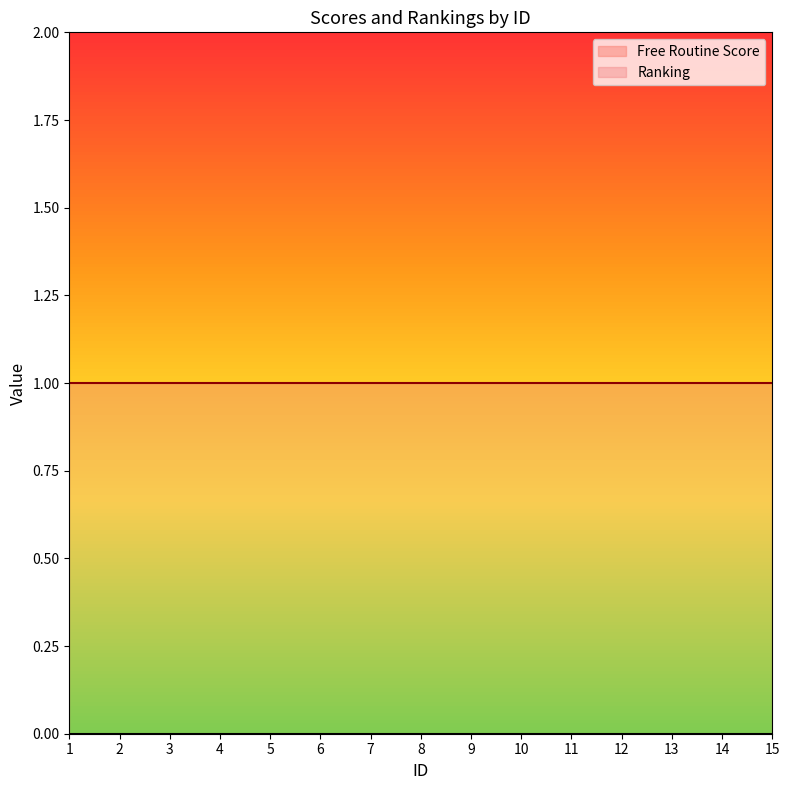

What is the value of the Ranking point at the 6th from the left?

1